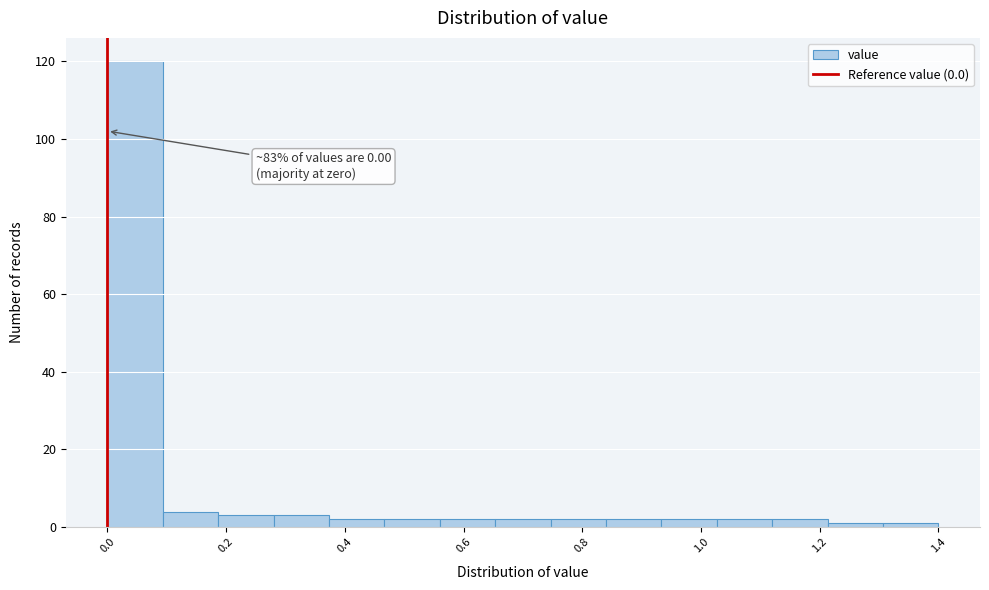

Which range on the x-axis has the tallest bar?

0.00 to 0.10